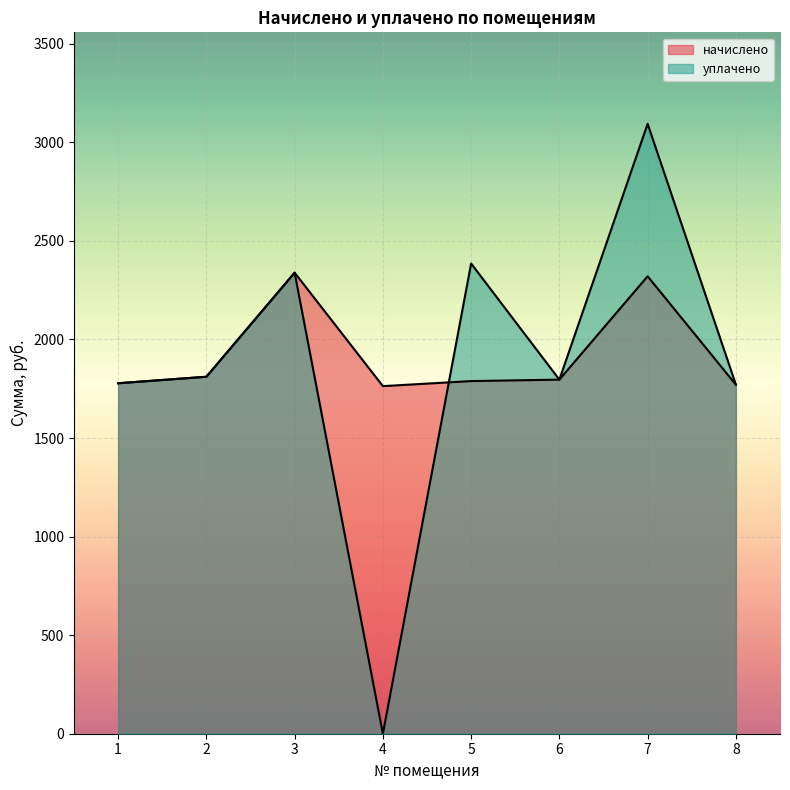

Where does the начислено series first go above 1796?

2